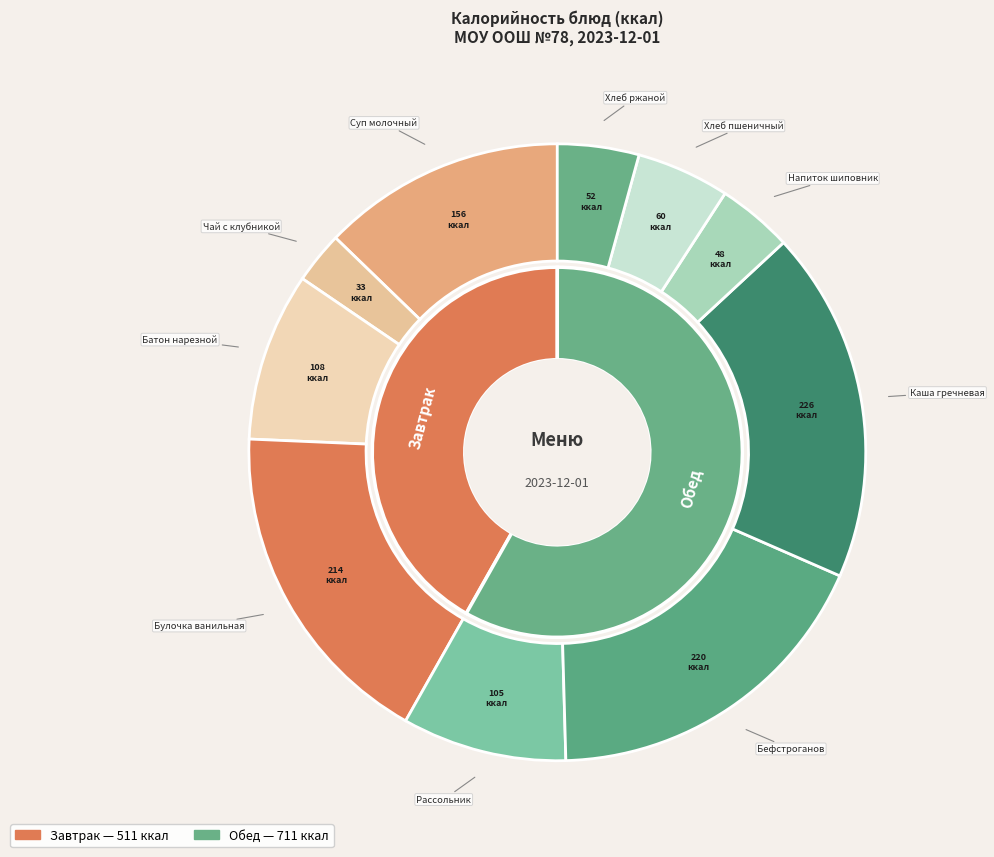

To the nearest percent, what percentage of the pie is Каша гречневая рассыпчатая?

18%